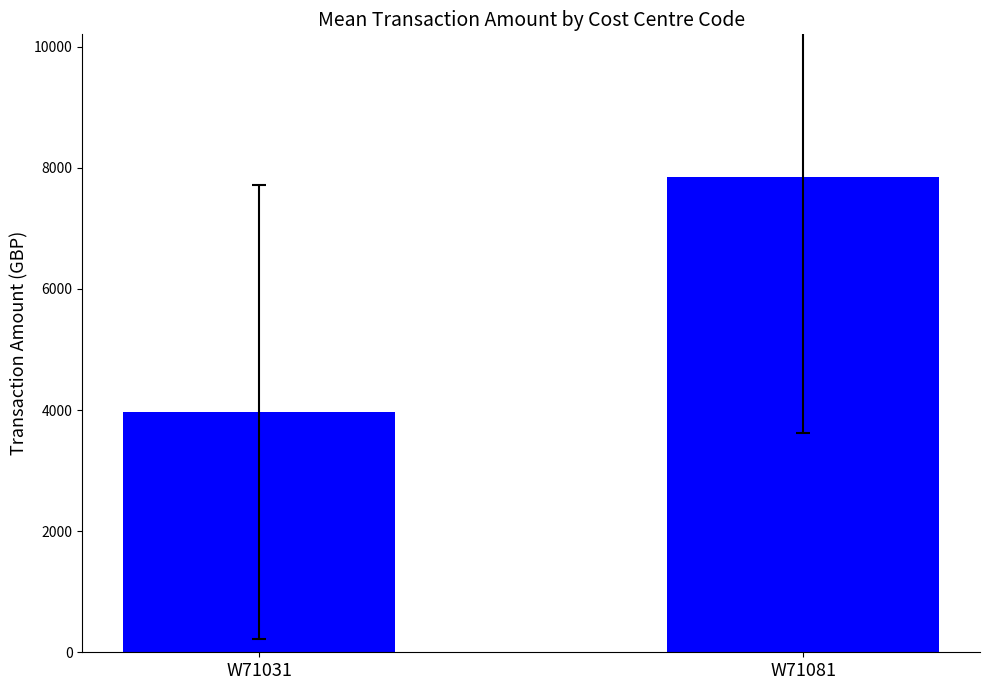

Are the bars horizontal?

No